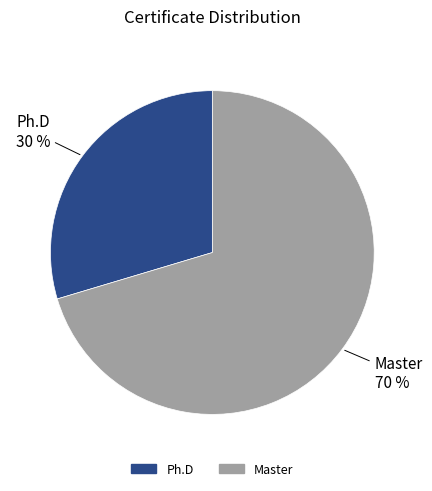

To the nearest percent, what percentage of the pie is Ph.D?

30%